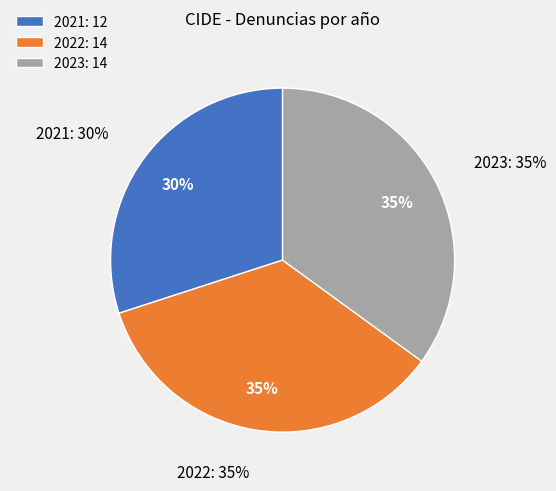

How much of the chart is everything except 2023?

65.0%